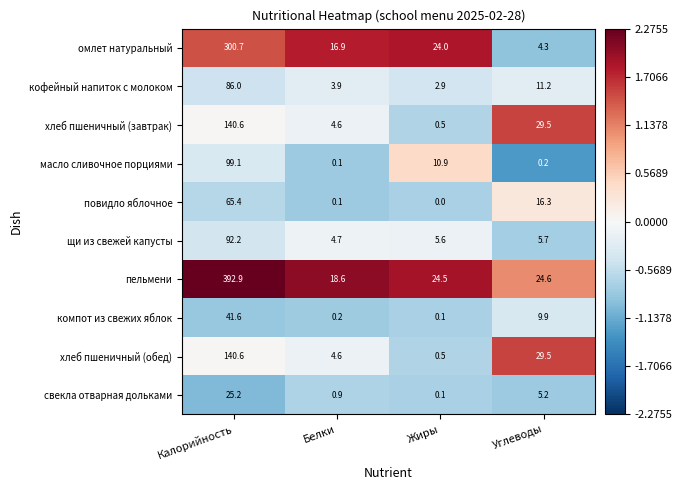

At how many categories does at least one series exceed 14?

4